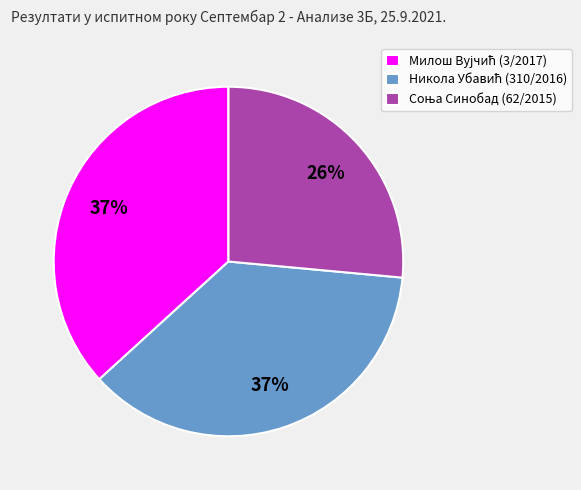

Count the number of slices in the pie.

3